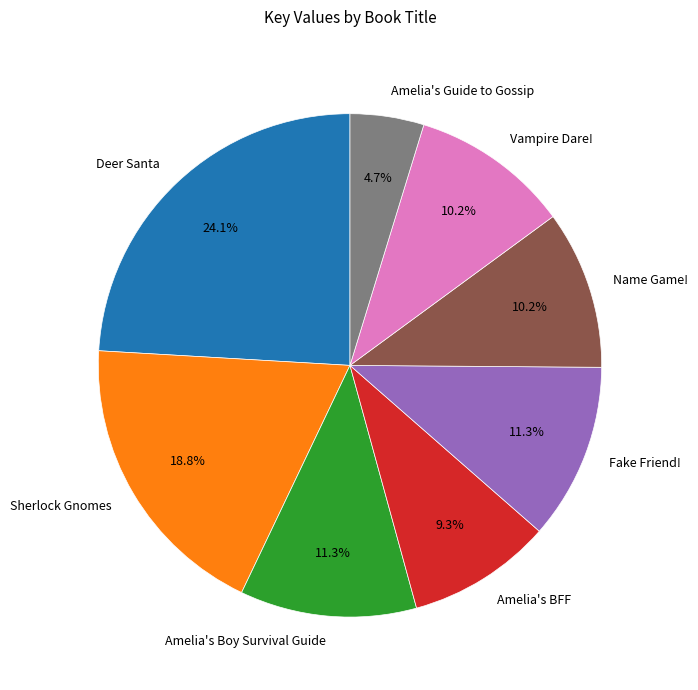

To the nearest percent, what is the difference between the largest and smallest slice percentages?

19%